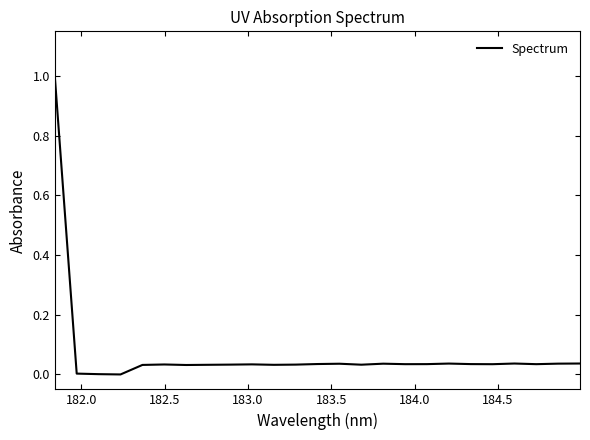

What is the difference between the maximum and minimum values?

1.0